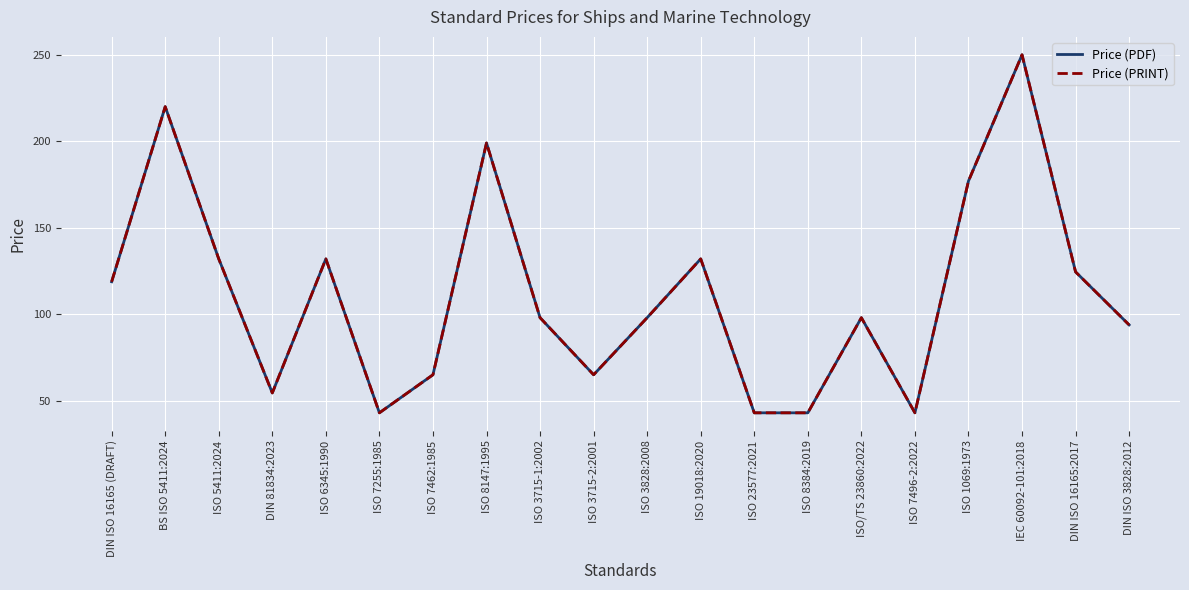

True or false: Price (PDF) and Price (PRINT) cross at least once.

False